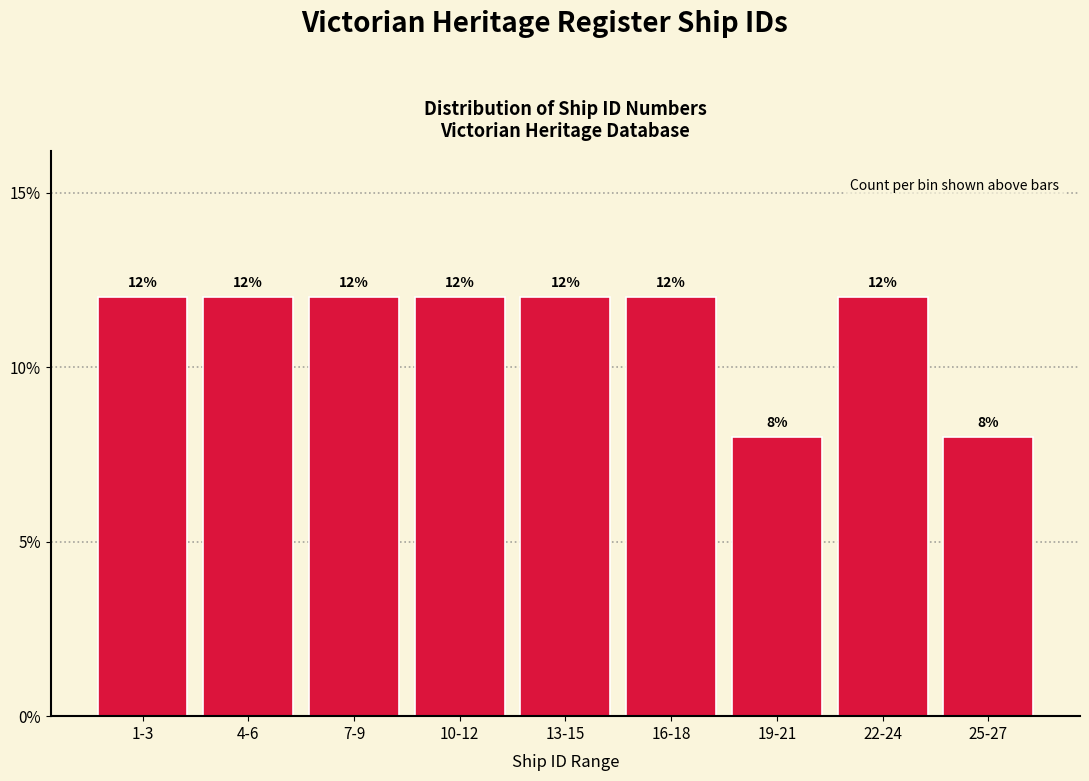

Does the chart contain any negative values?

No